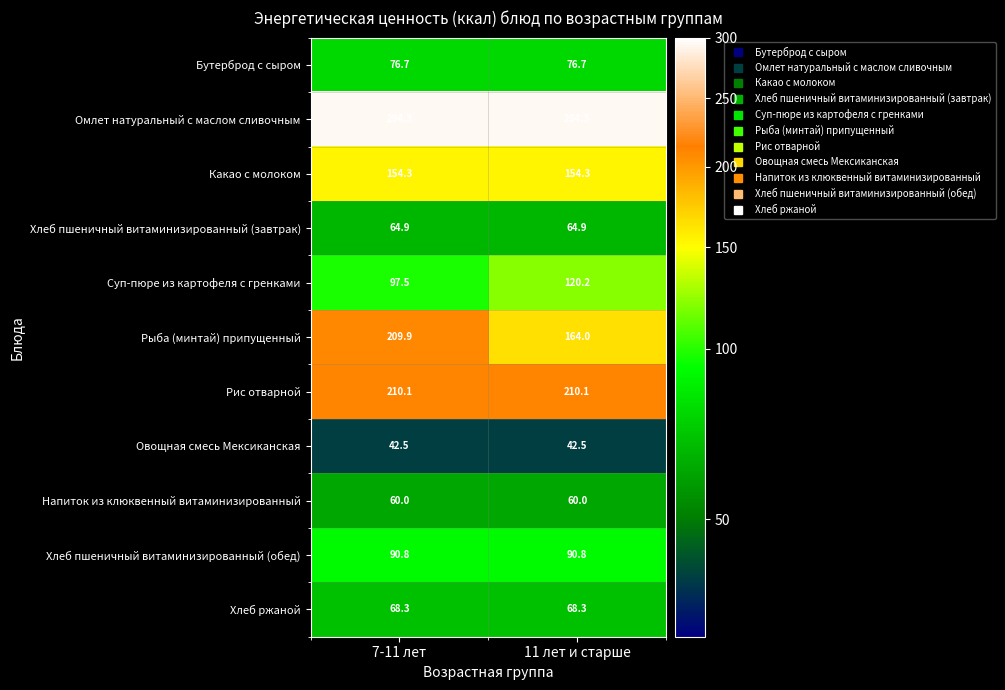

What is the difference between the highest and lowest values at 7-11 лет?

251.8